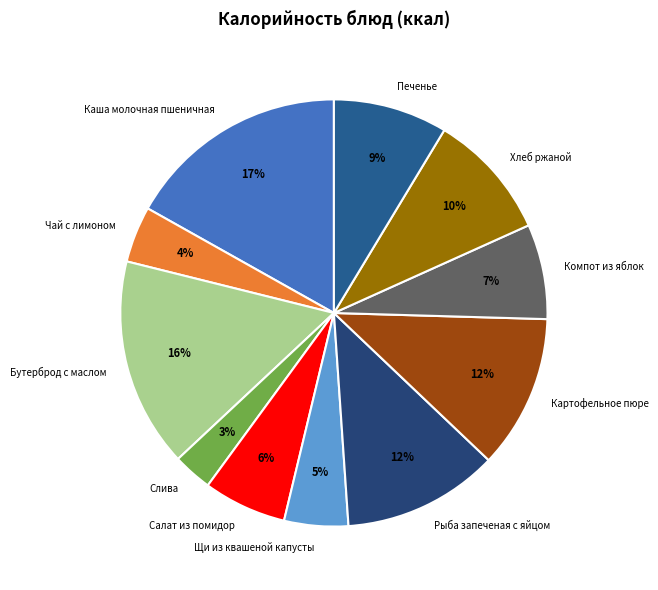

What is the ratio of the value at Щи из квашеной капусты to the value at Бутерброд с маслом?

0.3